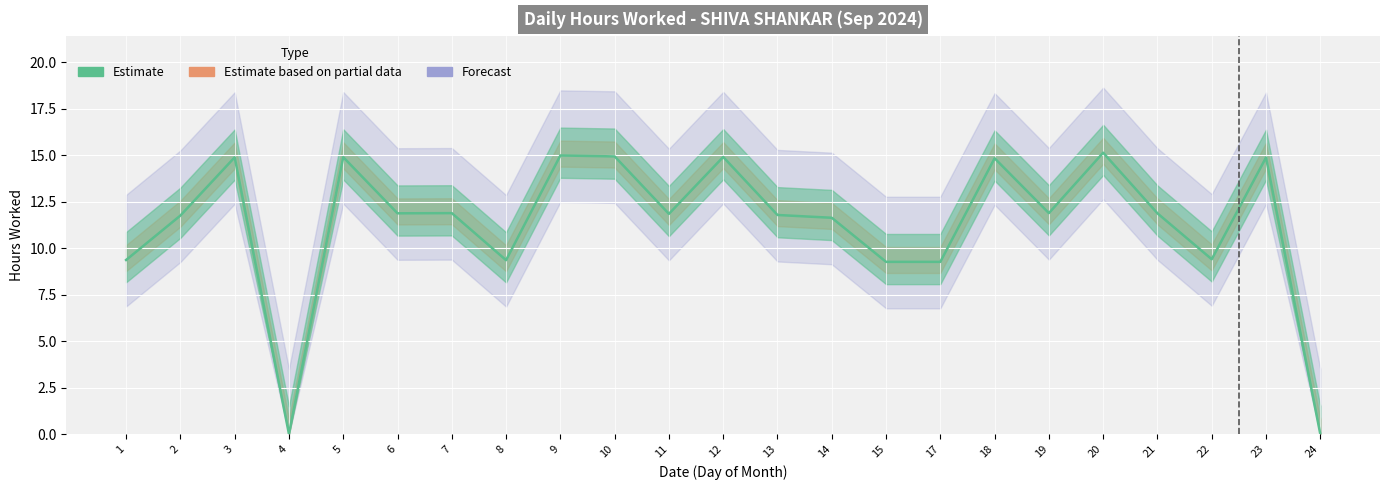

What is the change in value from 5 to 19?

-3.0